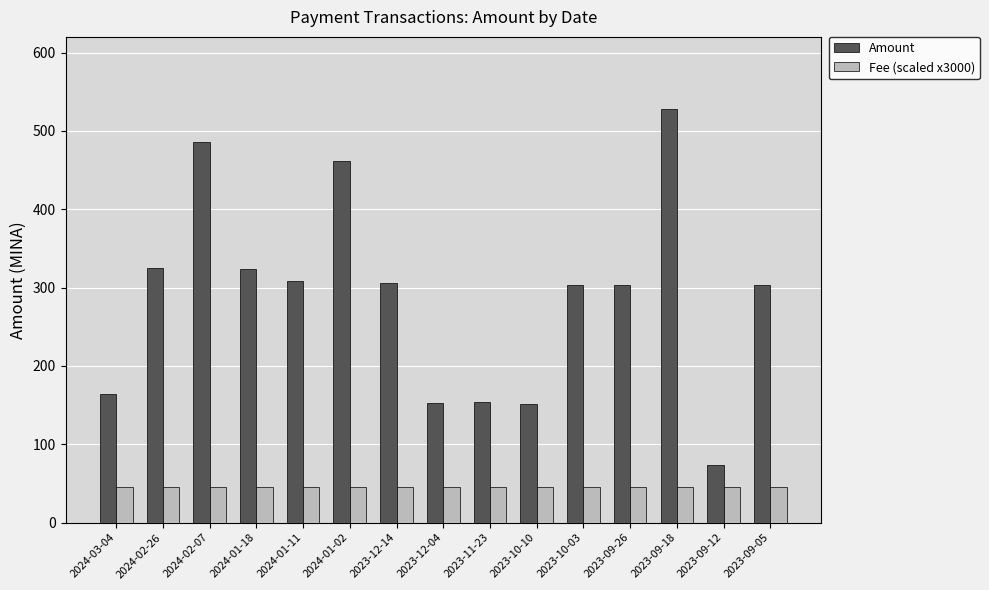

What is the label of the 1st bar from the right?

2023-09-05